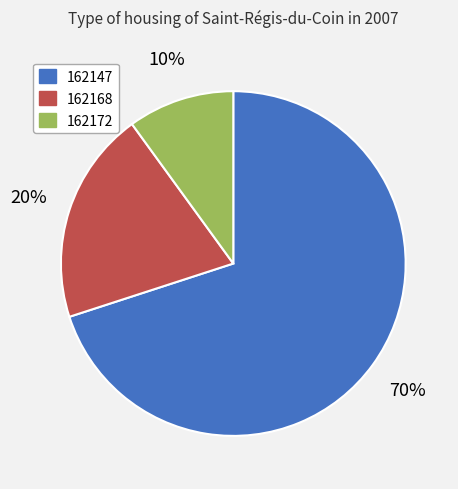

What is the smallest slice in the pie chart?

162172